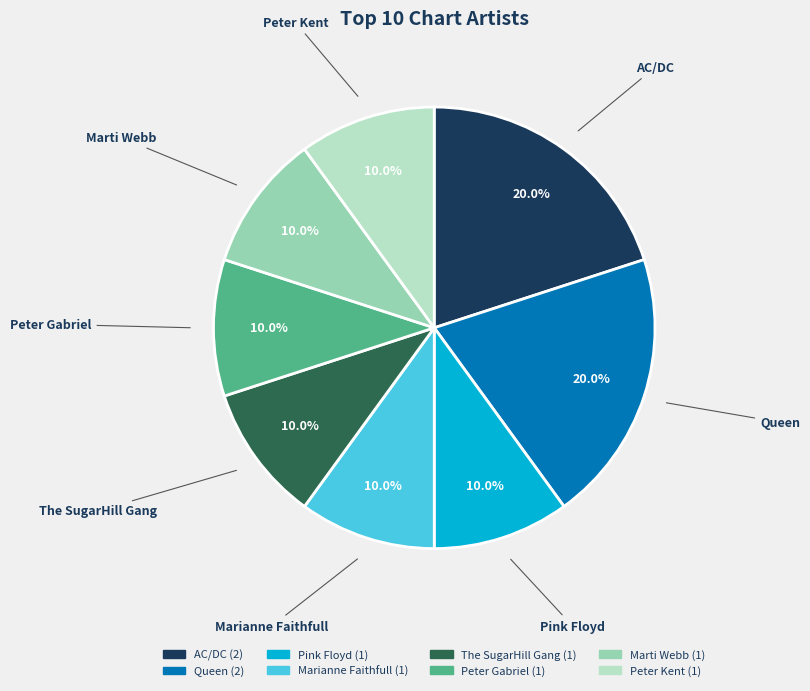

What percentage is the Peter Gabriel slice, to the nearest percent?

10%